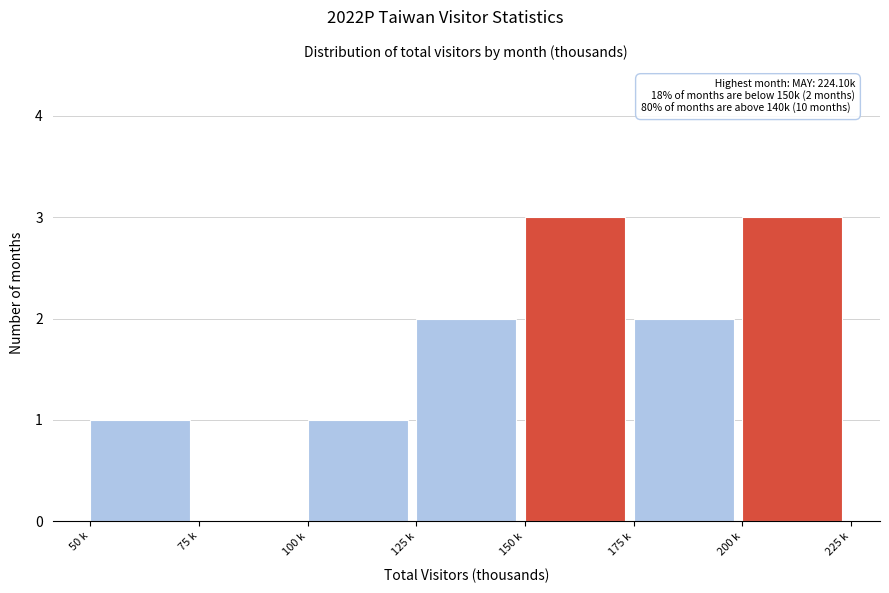

Reading left to right, extract all data points from this chart.

50 k=1	75 k=0	100 k=1	125 k=2	150 k=3	175 k=2	200 k=3